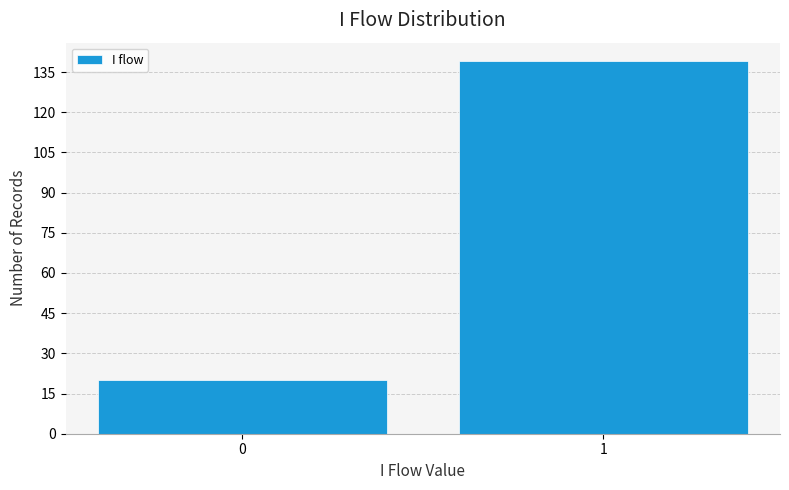

Reading right to left, transcribe all the data shown in this chart.

1=139	0=20